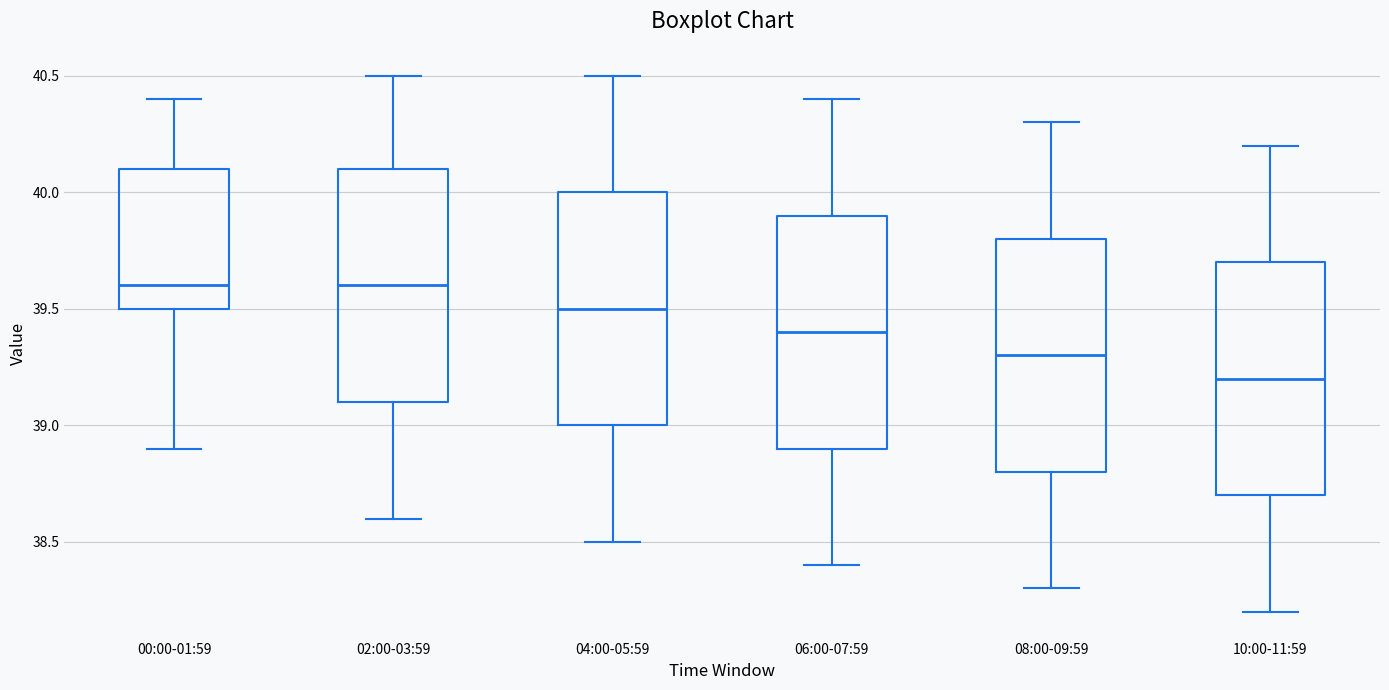

Reading left to right, read every box against the y-axis: the position of its median line, the range the box covers, and the ends of its whiskers. The values are not printed on the chart, so give them approximately, as read against the axis.

00:00-01:59: median 39.6, box 39.5 to 40.1, whiskers 38.9 to 40.4
02:00-03:59: median 39.6, box 39.1 to 40.1, whiskers 38.6 to 40.5
04:00-05:59: median 39.5, box 39.0 to 40.0, whiskers 38.5 to 40.5
06:00-07:59: median 39.4, box 38.9 to 39.9, whiskers 38.4 to 40.4
08:00-09:59: median 39.3, box 38.8 to 39.8, whiskers 38.3 to 40.3
10:00-11:59: median 39.2, box 38.7 to 39.7, whiskers 38.2 to 40.2